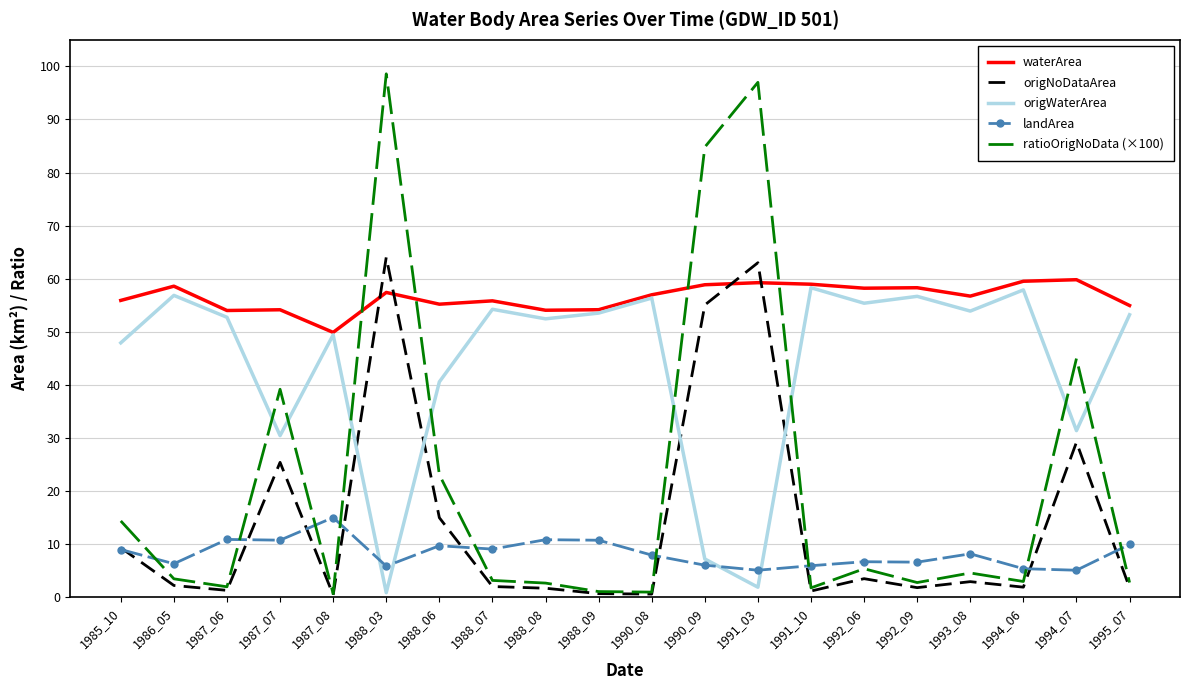

True or false: origWaterArea and landArea cross at least once.

True